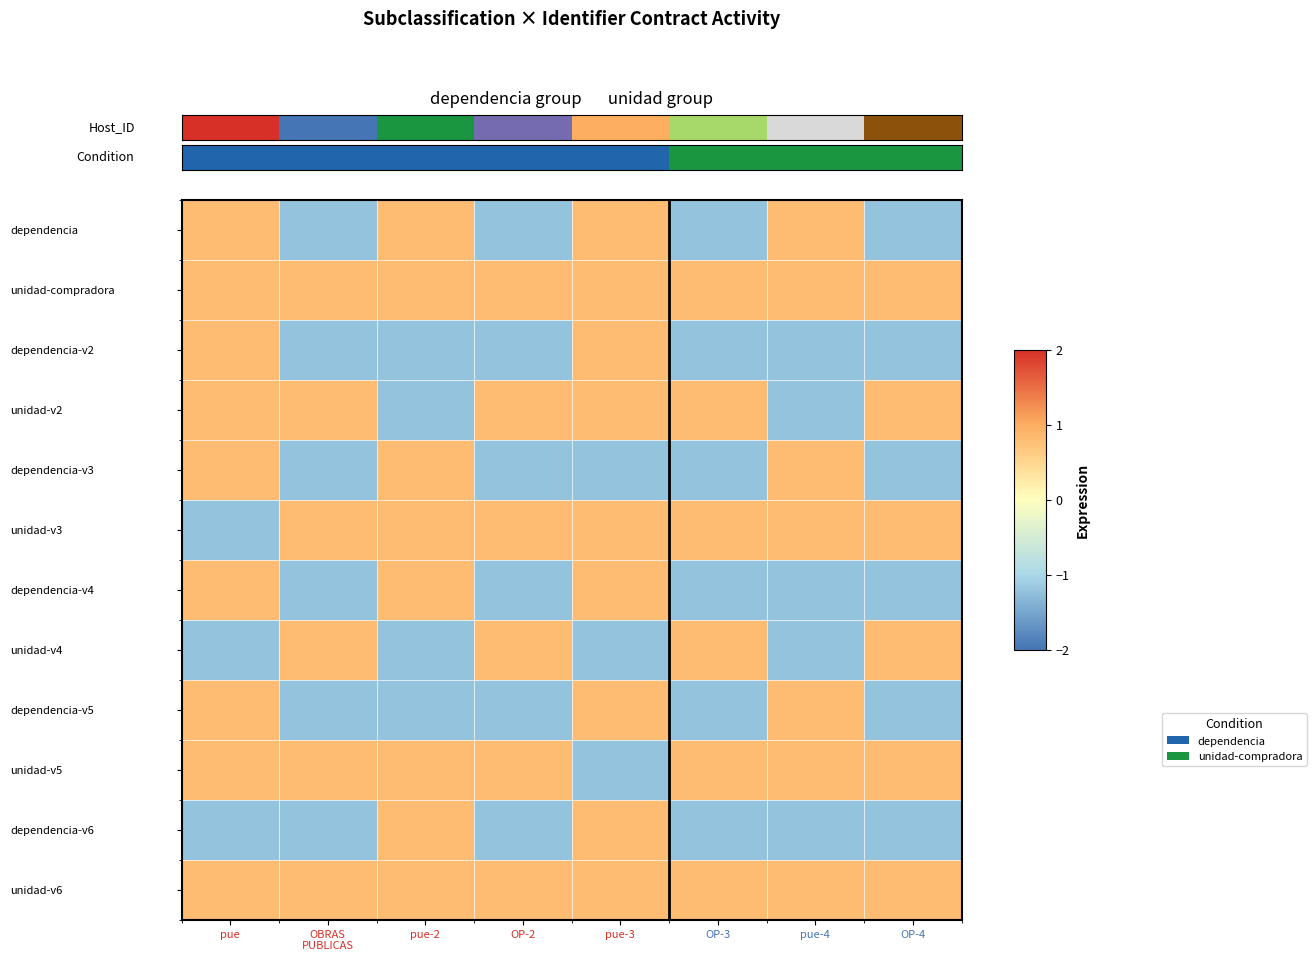

How many categories are shown in the chart?

8